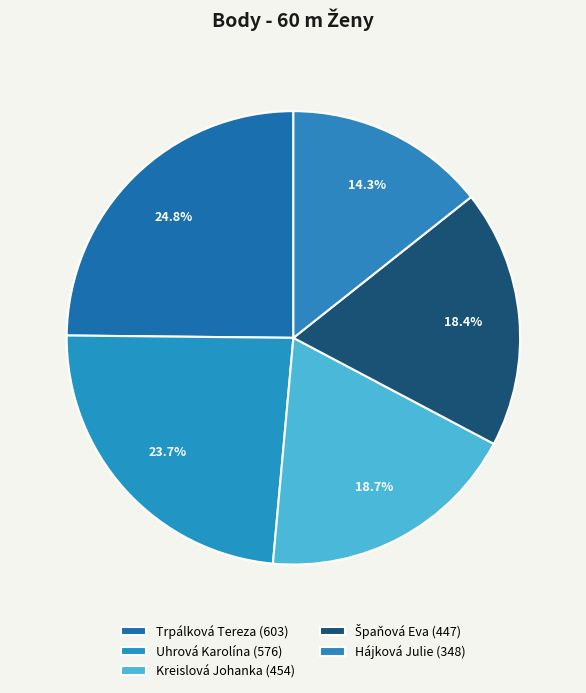

How many segments does this pie chart have?

5